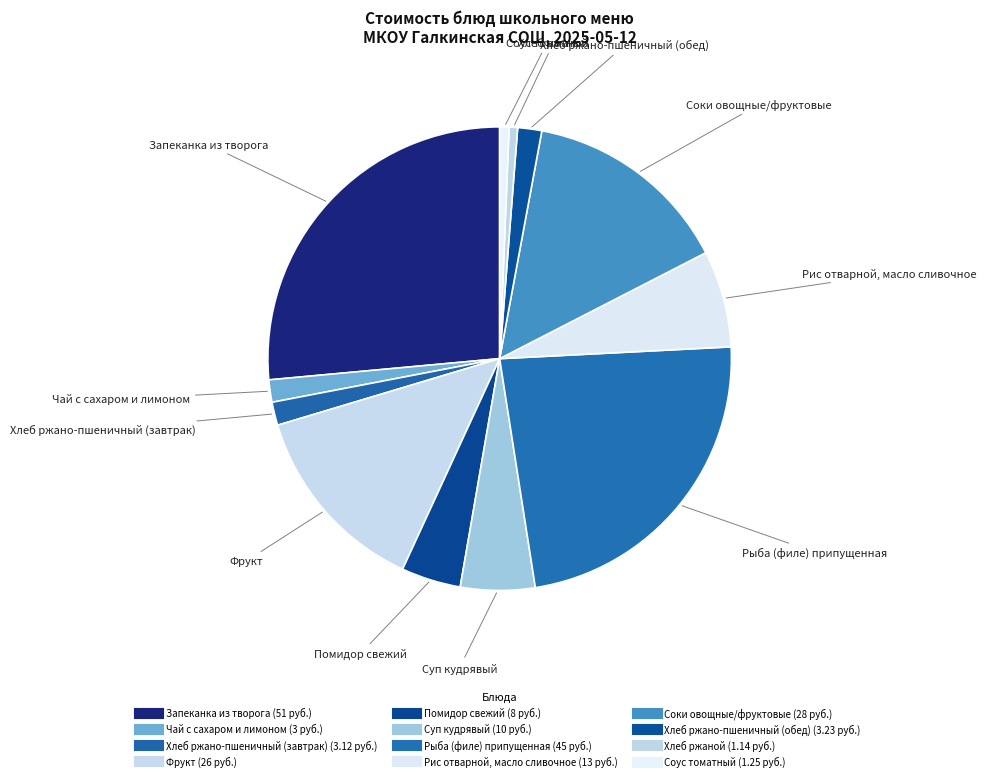

How many slices are in this pie chart?

12